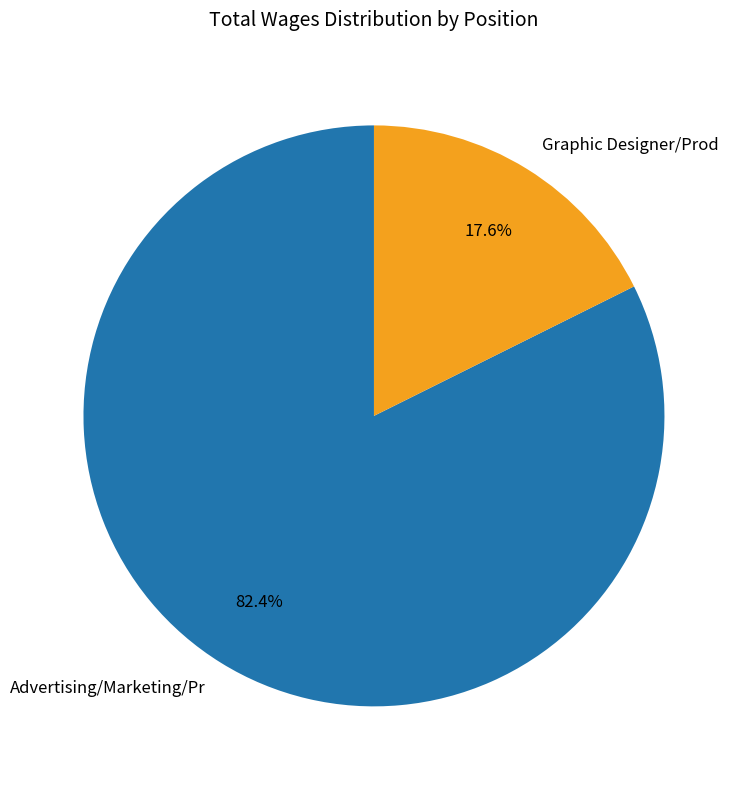

To the nearest percent, what is the difference between the largest and smallest slice percentages?

65%